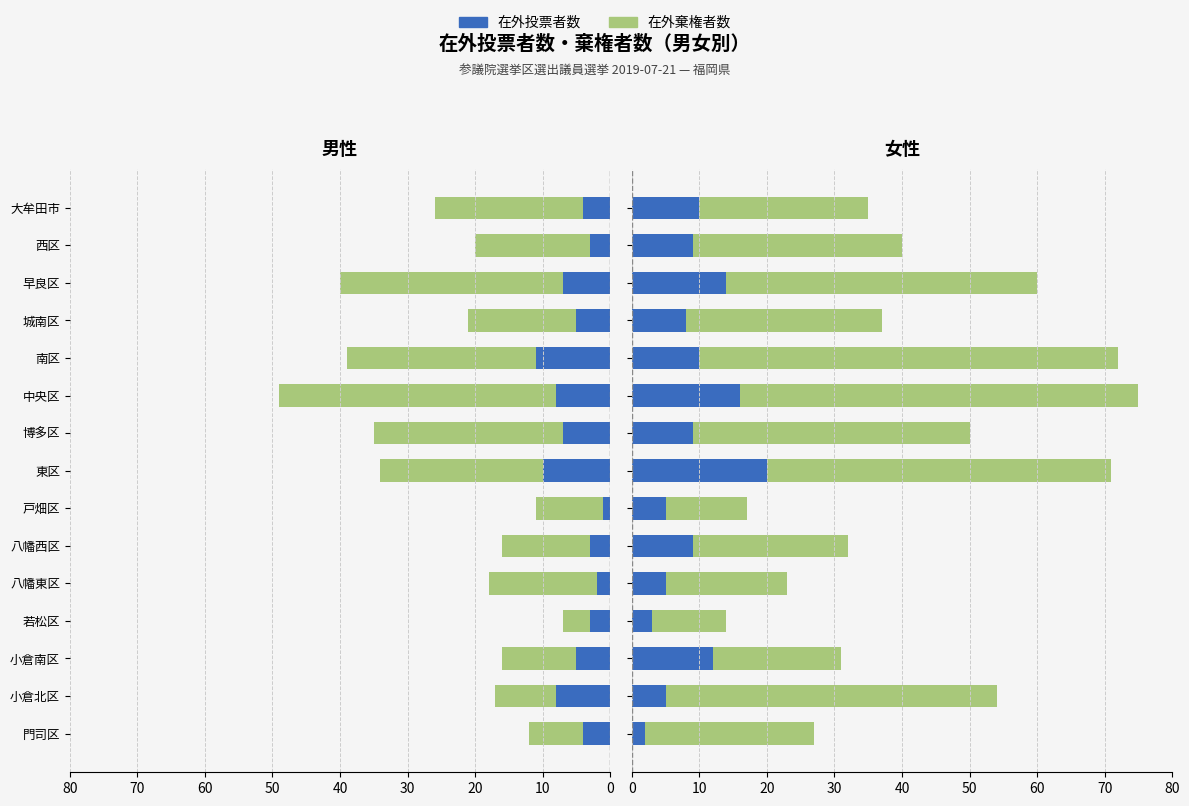

Which series has the largest total across all categories?

在外棄権者数